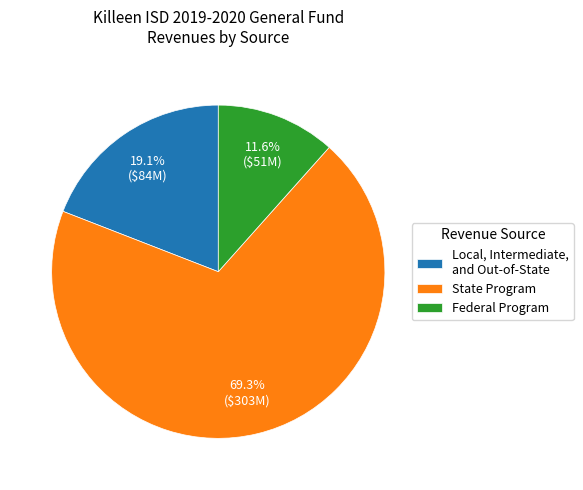

To the nearest percent, what is the difference between the Local, Intermediate, and Out-of-State and State Program slice percentages?

50%